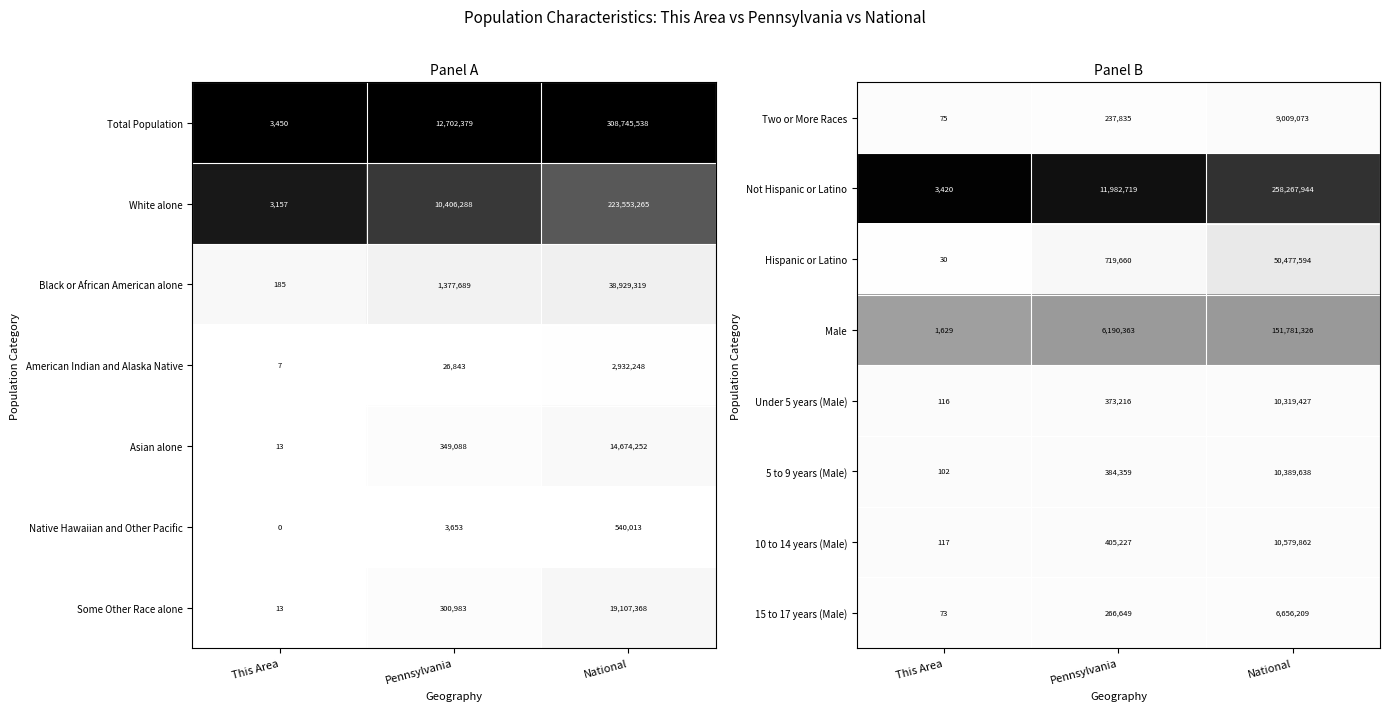

Is the value of Not Hispanic or Latino at This Area greater than the value of Hispanic or Latino at This Area?

Yes